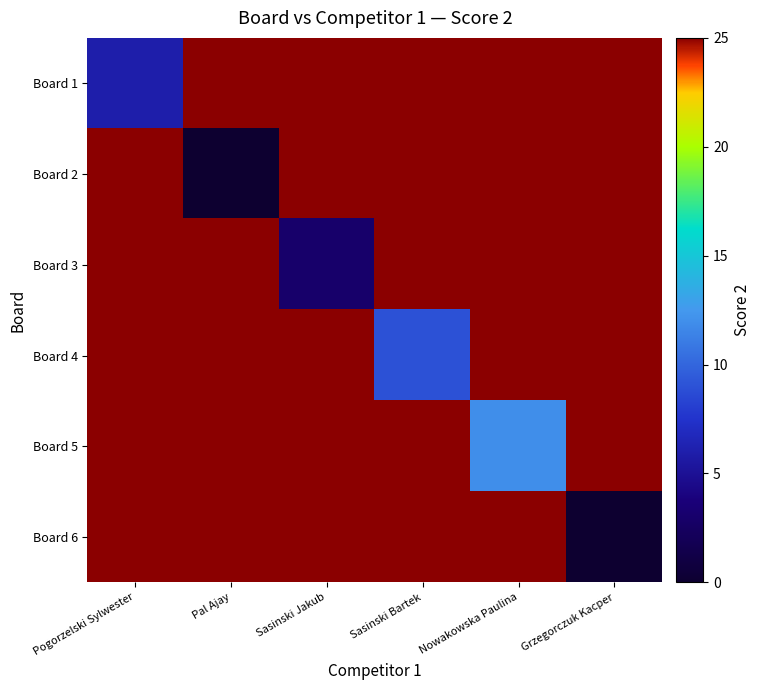

List the series in order of their peak value, highest first.

Board 1, Board 2, Board 3, Board 4, Board 5, Board 6